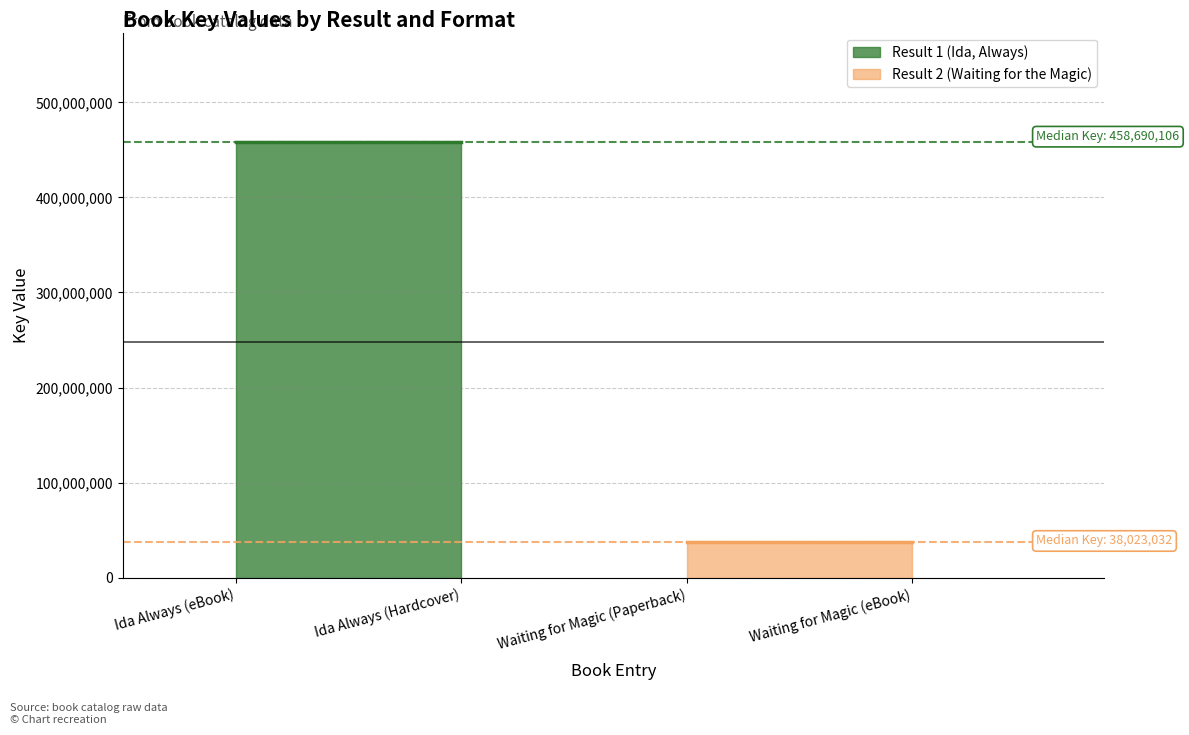

Between Ida Always (Hardcover) and Waiting for Magic (eBook), which is larger?

Ida Always (Hardcover)